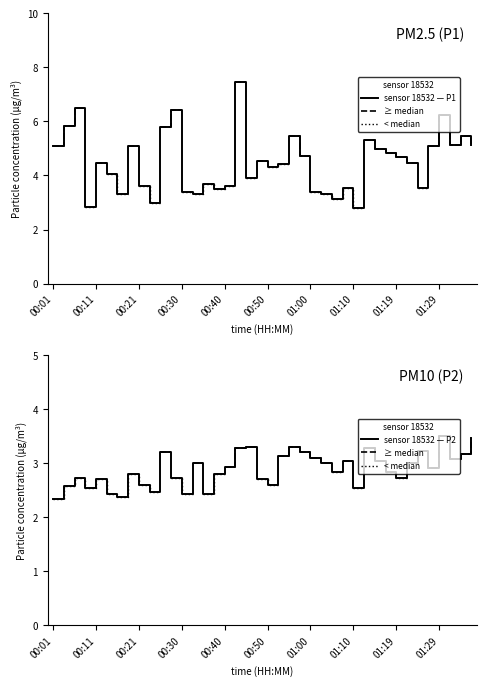

How many series are shown in this chart?

4